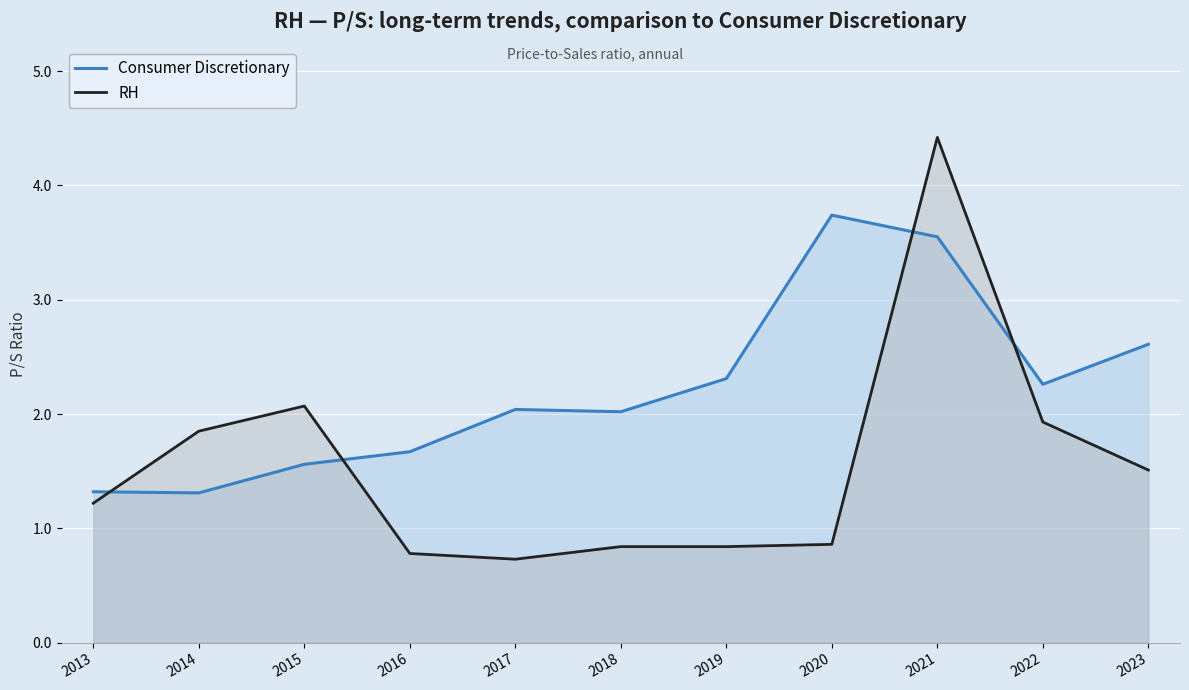

Is it true that Consumer Discretionary equals 3.5 at 2021?

True